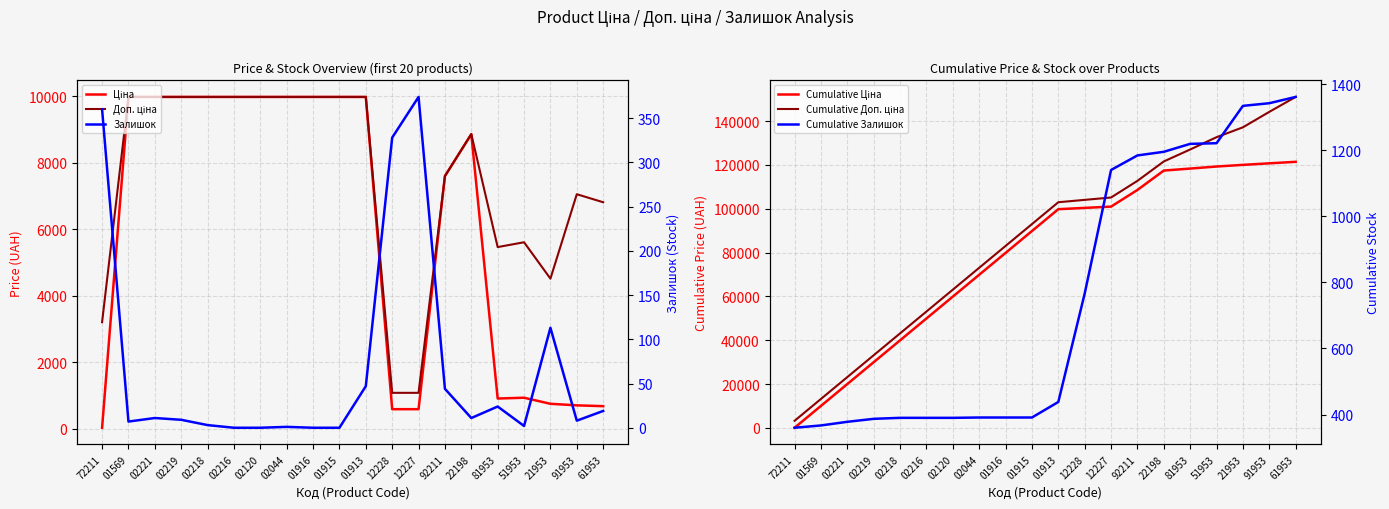

How many categories are shown in the chart?

20